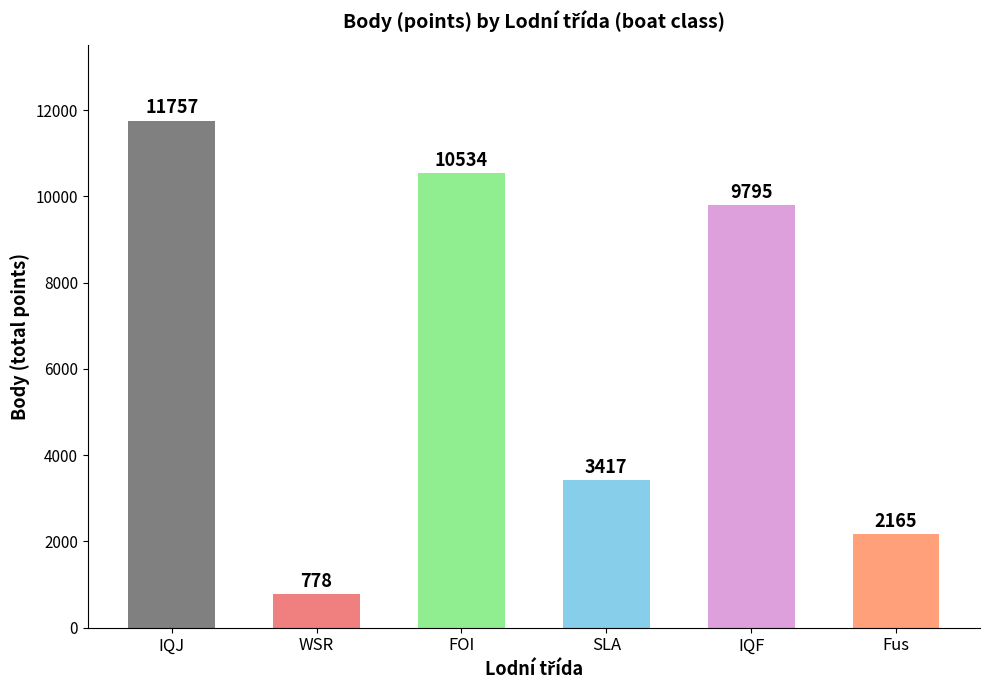

What position from the left is FOI?

3